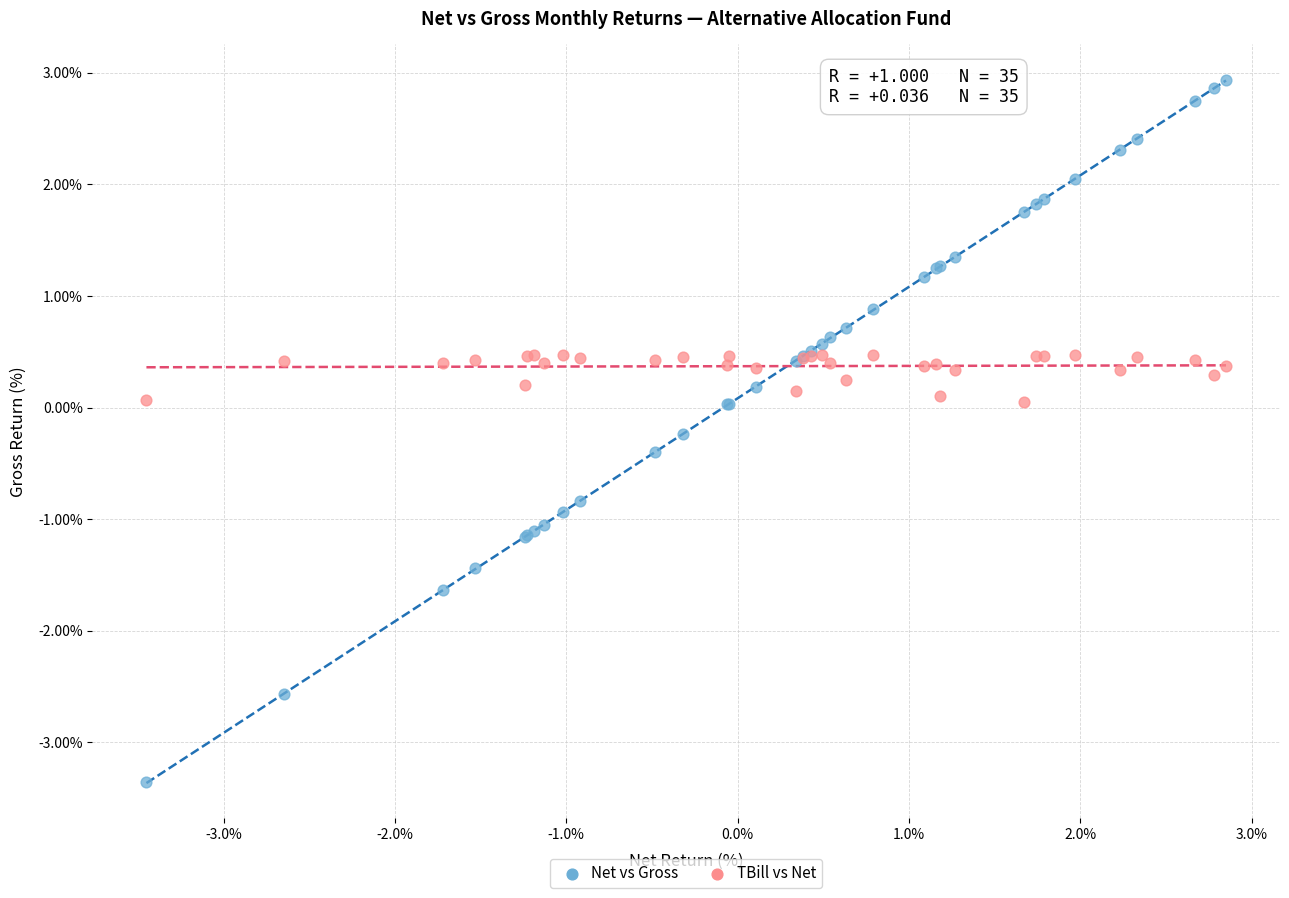

Which series contains the lowest Y value?

Net vs Gross